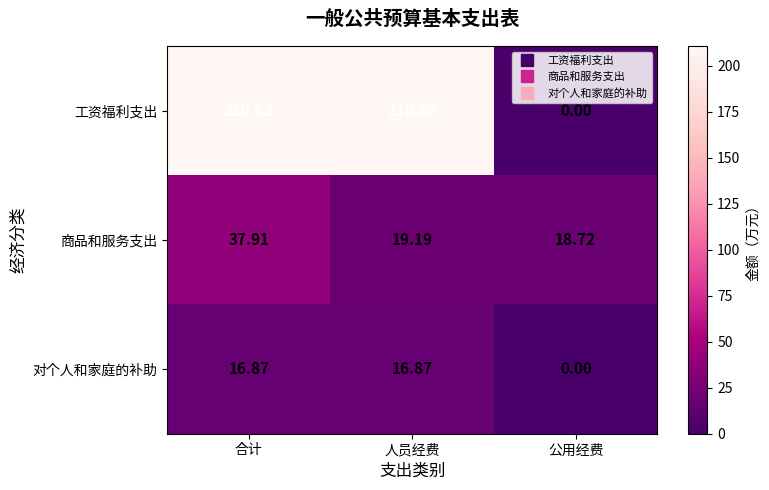

Is the value of 商品和服务支出 at 公用经费 greater than the value of 对个人和家庭的补助 at 合计?

Yes